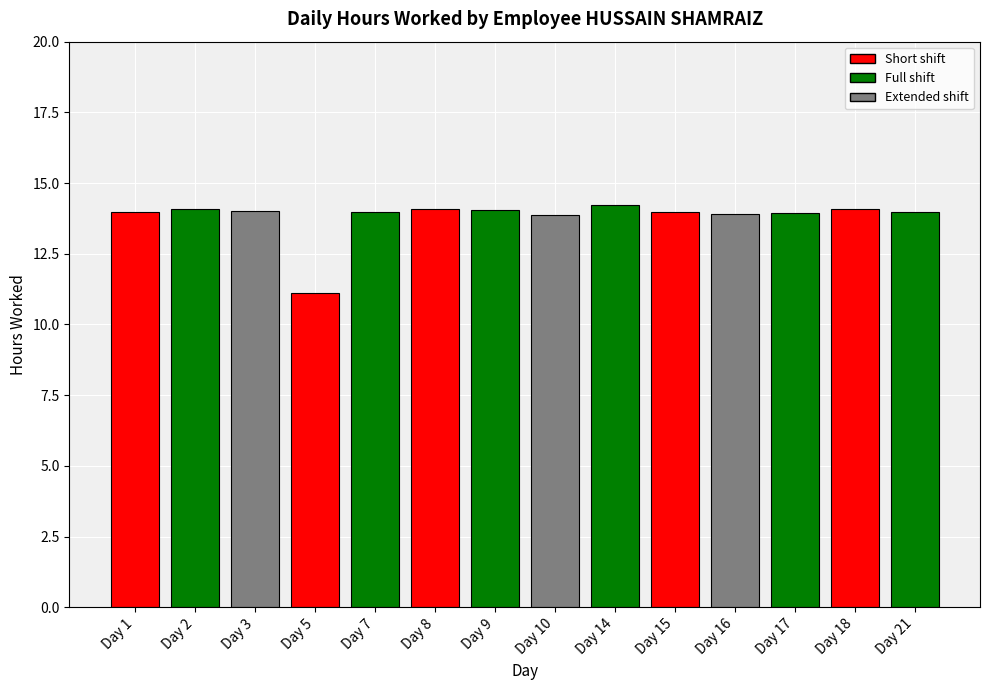

True or false: the data shows 14.0 at Day 21.

True